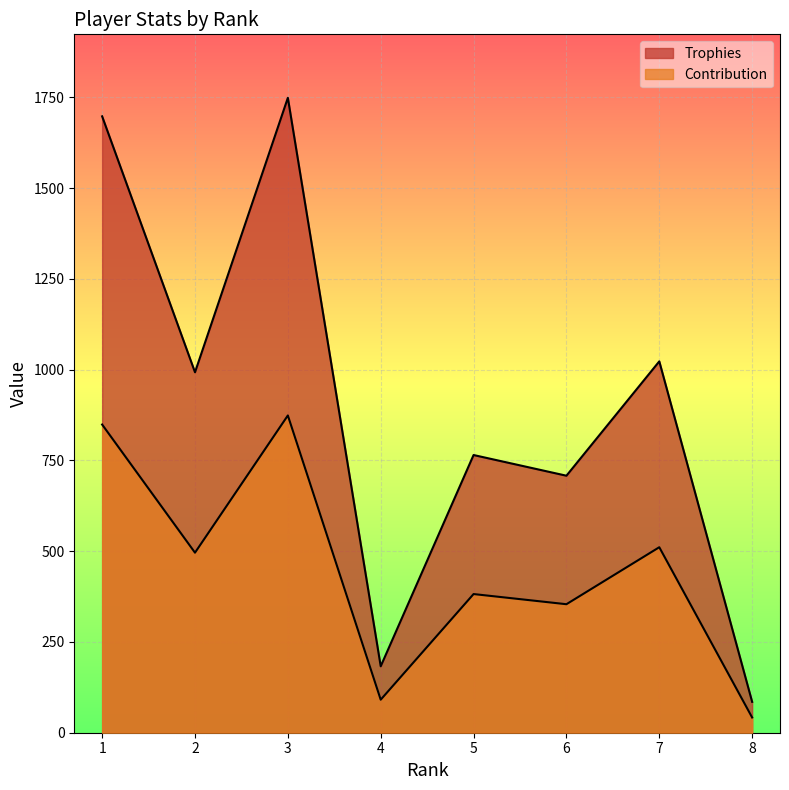

How many lines are shown in the chart?

2